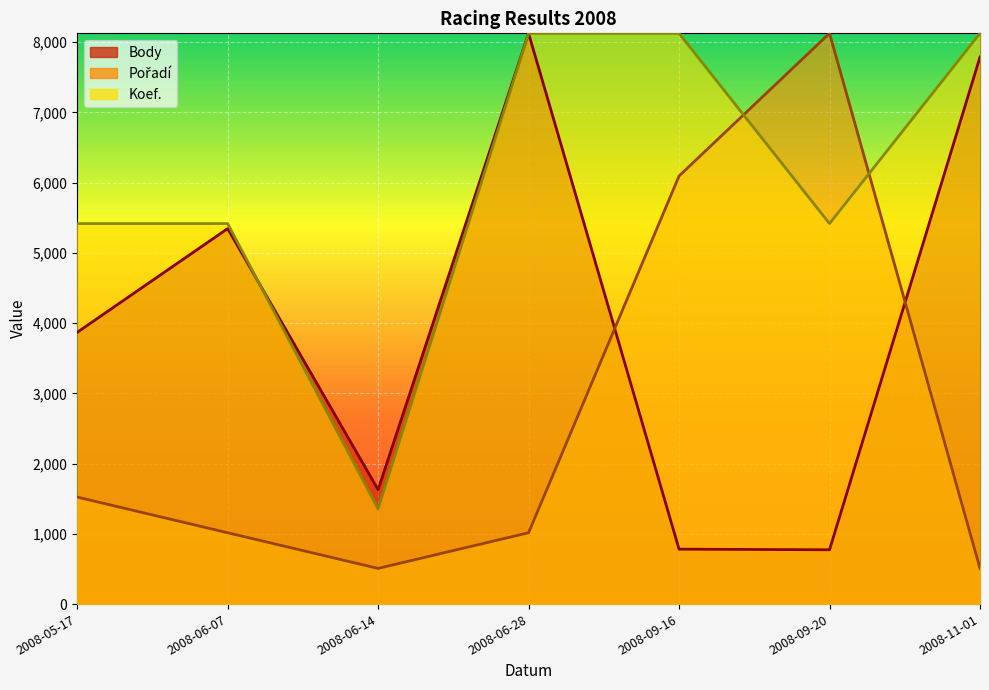

Where is Koef. nearest to the value 4740?

2008-05-17